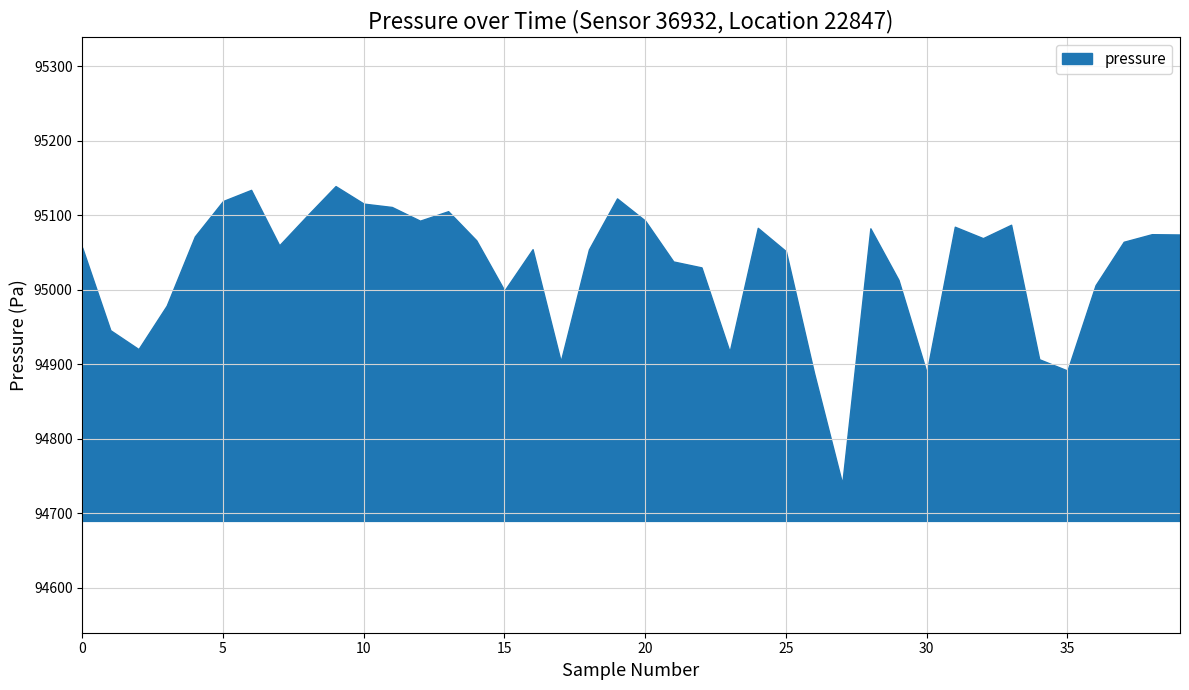

Reading left to right, list all the values displayed in this chart.

2022-07-03T00:01:43=95056.5	2022-07-03T00:04:09=94945.6	2022-07-03T00:06:34=94920.3	2022-07-03T00:09:03=94978.6	2022-07-03T00:11:29=95071.4	2022-07-03T00:13:54=95118.9	2022-07-03T00:16:20=95133.9	2022-07-03T00:18:45=95059.5	2022-07-03T00:21:12=95099.7	2022-07-03T00:23:44=95138.9	2022-07-03T00:26:12=95115.4	2022-07-03T00:28:40=95110.9	2022-07-03T00:31:07=95092.6	2022-07-03T00:33:33=95105.3	2022-07-03T00:35:59=95066.2	2022-07-03T00:38:26=94998.8	2022-07-03T00:40:51=95054.3	2022-07-03T00:43:17=94903.9	2022-07-03T00:45:47=95054.0	2022-07-03T00:48:15=95122.4	2022-07-03T00:50:48=95092.6	2022-07-03T00:53:27=95037.8	2022-07-03T00:55:54=95029.9	2022-07-03T00:58:21=94916.8	2022-07-03T01:00:48=95083.0	2022-07-03T01:03:17=95051.6	2022-07-03T01:05:54=94888.2	2022-07-03T01:08:42=94739.8	2022-07-03T01:11:43=95082.3	2022-07-03T01:17:34=95013.2	2022-07-03T01:20:04=94888.7	2022-07-03T01:22:43=95084.4	2022-07-03T01:25:13=95069.1	2022-07-03T01:30:23=95087.1	2022-07-03T01:33:17=94906.7	2022-07-03T01:36:03=94891.5	2022-07-03T01:41:01=95006.0	2022-07-03T01:43:33=95064.2	2022-07-03T01:46:00=95074.4	2022-07-03T01:48:27=95074.0